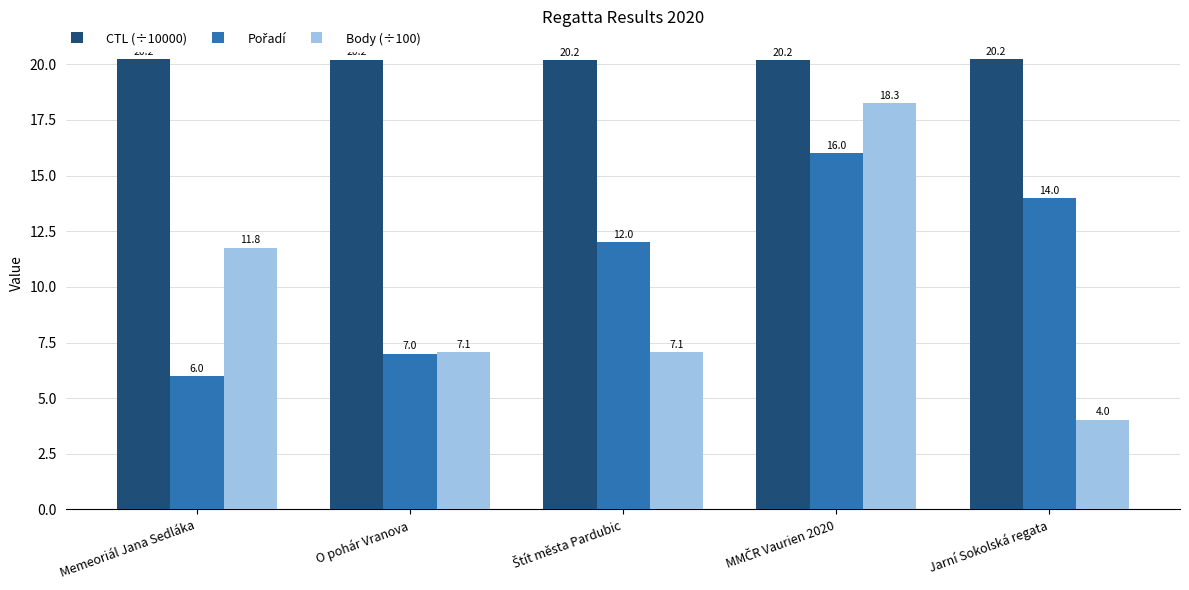

Which series has the widest spread of values?

Body (÷100)